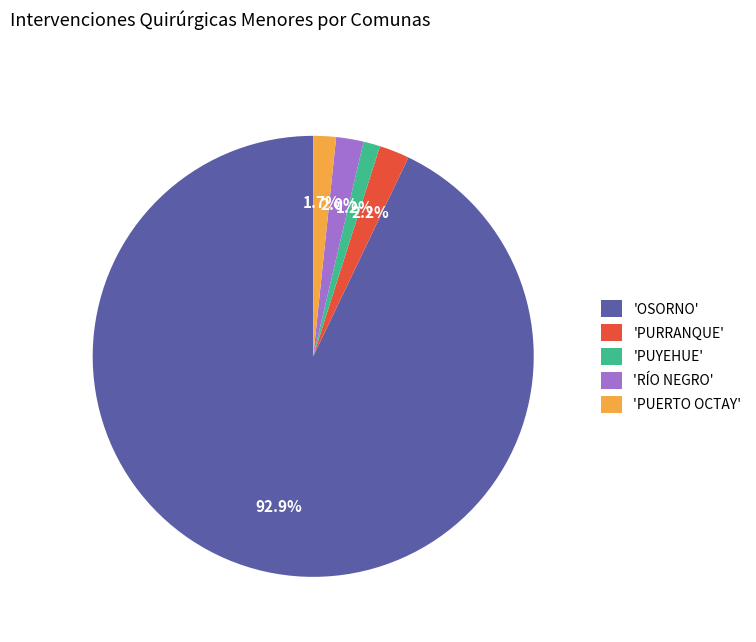

Which slice represents more than half of the pie?

'OSORNO'